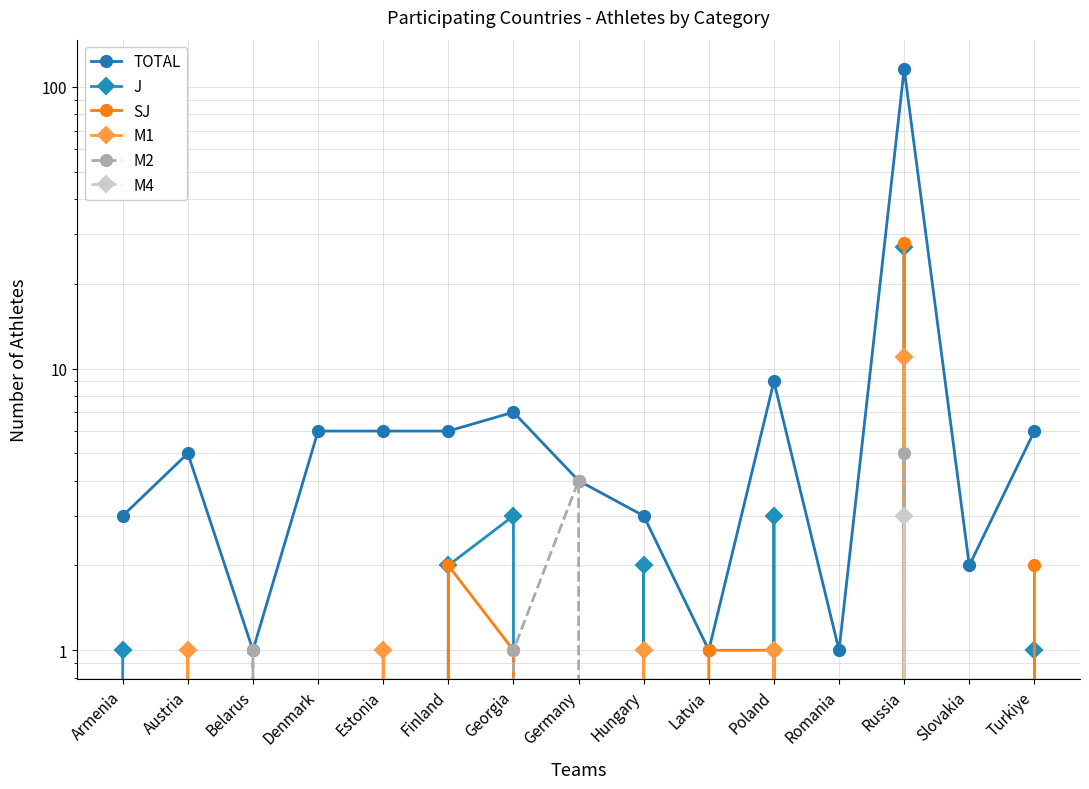

At how many categories does at least one series exceed 53?

1